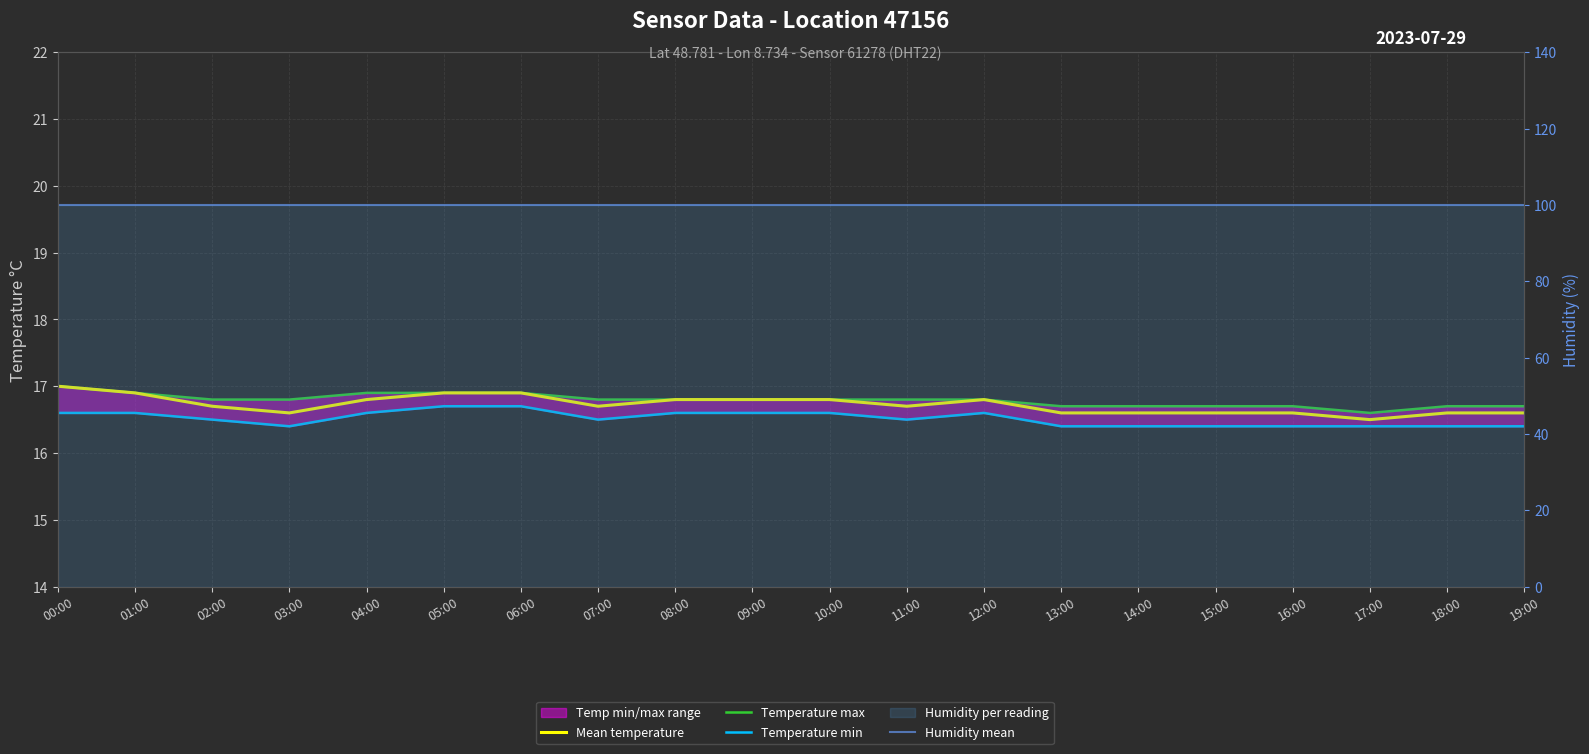

Which has a higher value, 09:00 or 18:00?

09:00